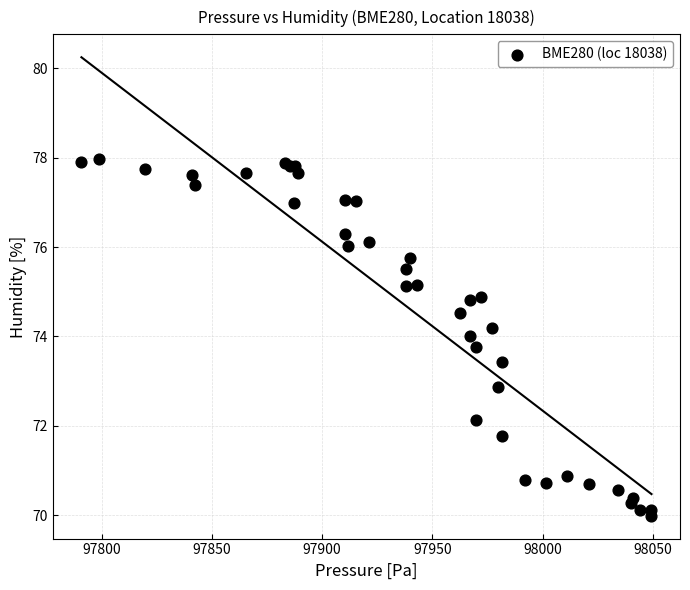

What Y value in the scatter plot is closest to 73?

72.9